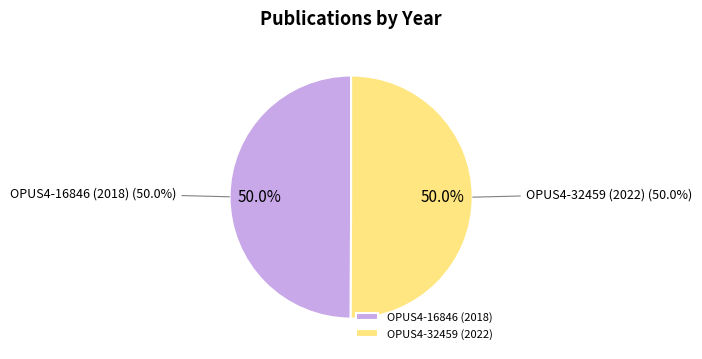

The OPUS4-16846 (2018) slice represents 56% of the pie. True or false?

False